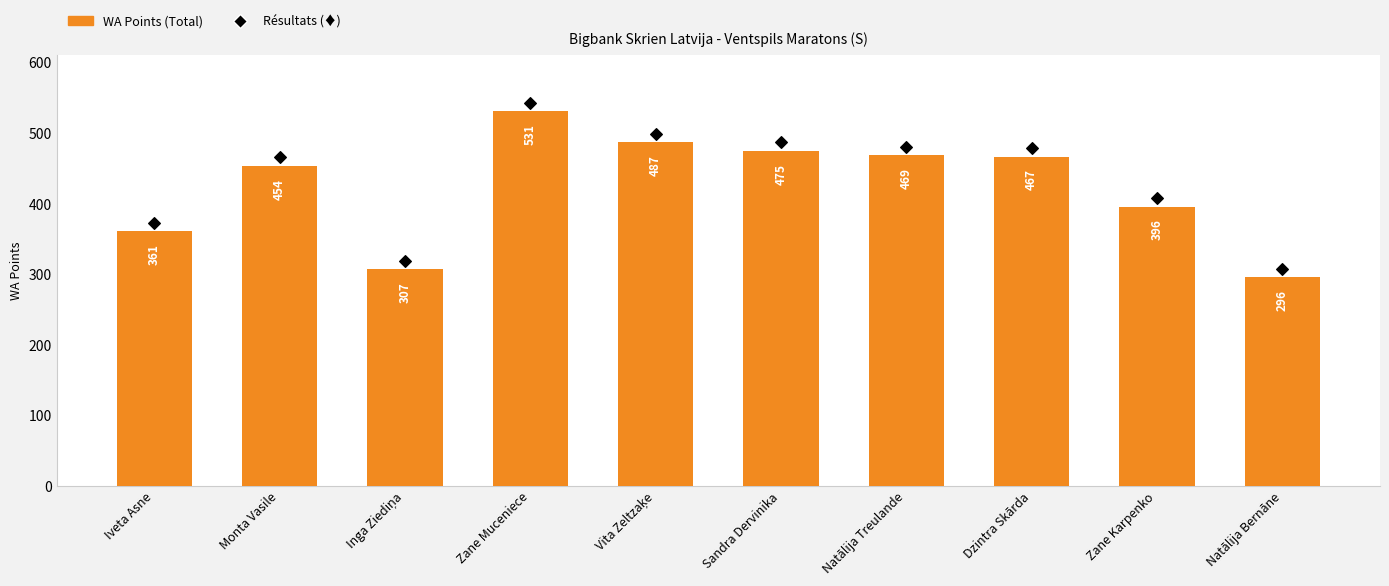

At how many categories does at least one series exceed 465?

6